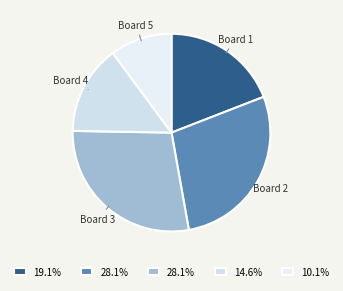

Approximately how many times larger is the value at Board 4 compared to Board 2?

0.5